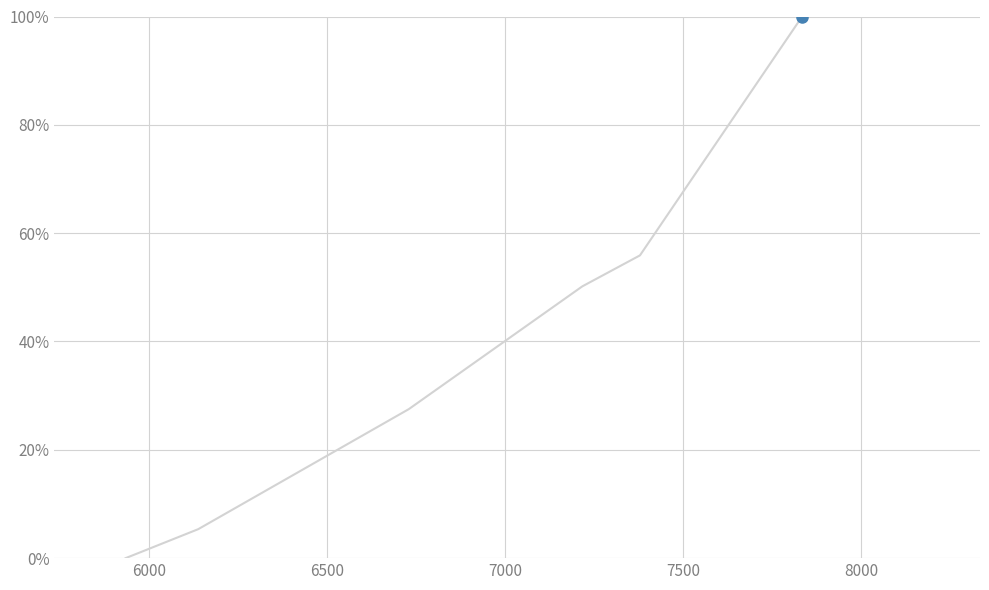

Is this an area chart (filled region under the line)?

No